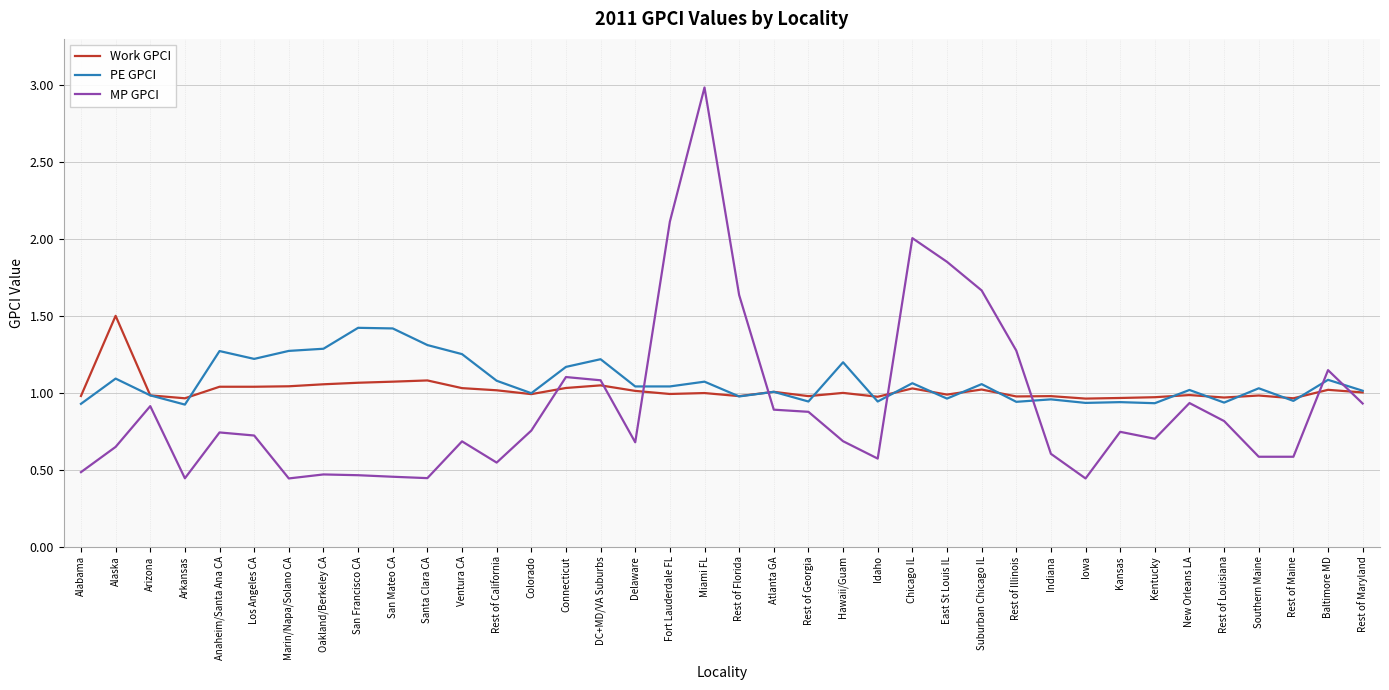

Which series has the widest spread of values?

MP GPCI